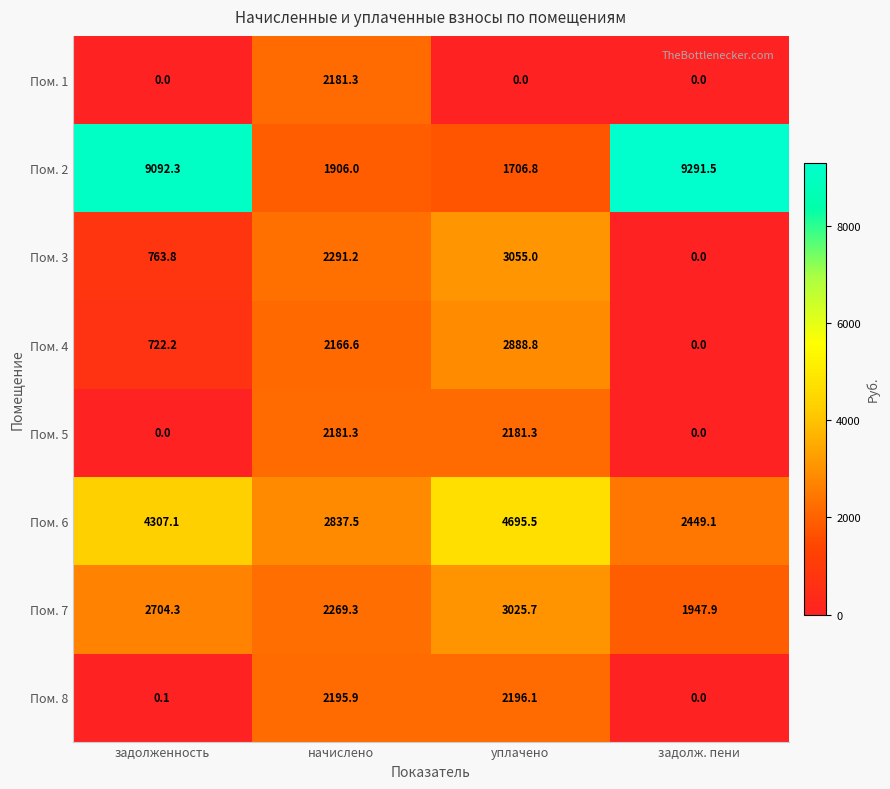

What is the total value across all series at начислено?

18029.1